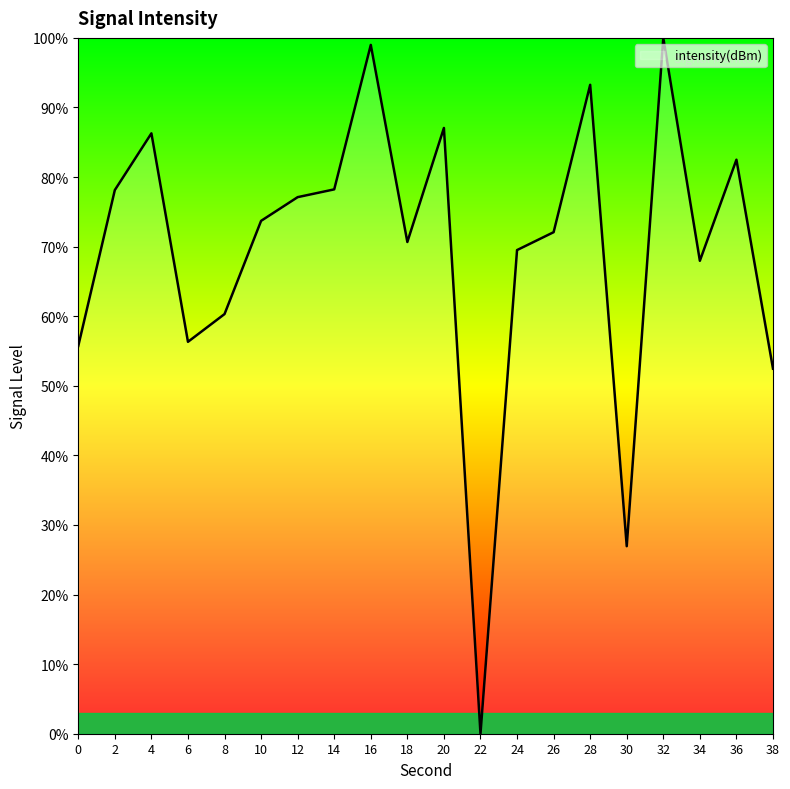

Count the number of categories in the chart.

20